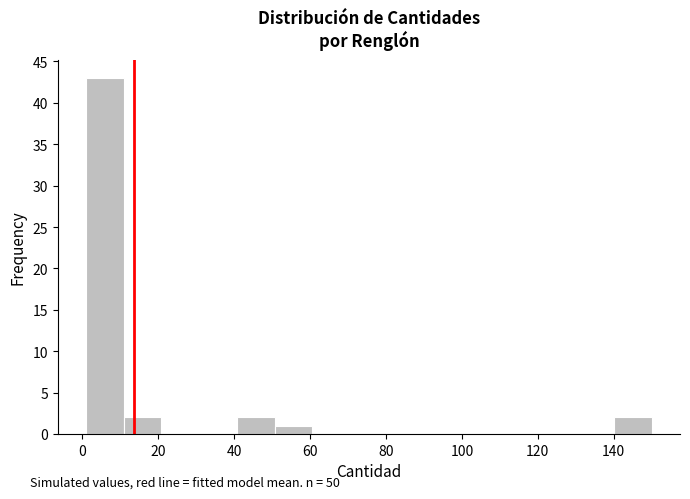

Reading left to right, list every bar in this chart as the range it spans on the x-axis followed by its height. Neither the bar edges nor the heights are printed on the chart, so give them approximately, as read against the axes.

2 to 10: 43
10 to 20: 2
20 to 30: 0
30 to 40: 0
40 to 50: 2
50 to 60: 1
60 to 70: 0
70 to 80: 0
80 to 90: 0
90 to 100: 0
100 to 110: 0
110 to 120: 0
120 to 130: 0
130 to 140: 0
140 to 150: 2